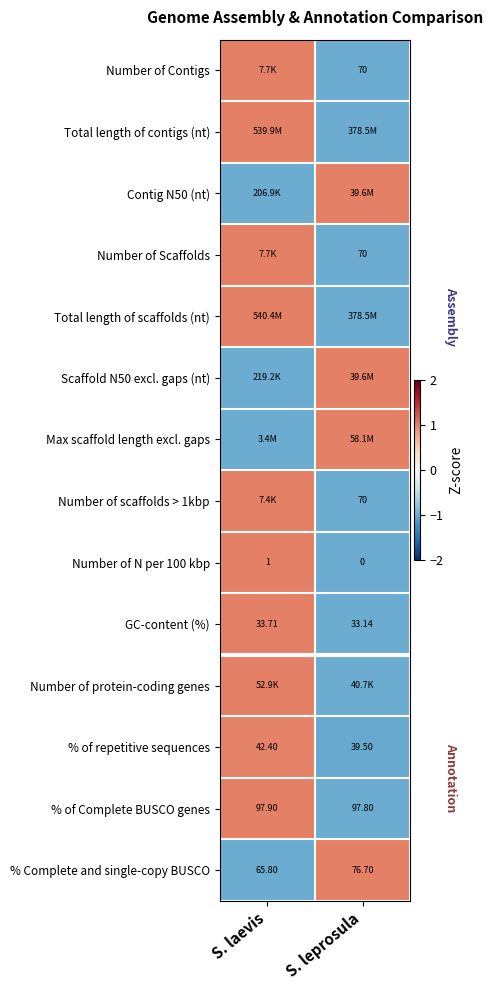

Where does the % Complete and single-copy BUSCO series first go above 76?

S. leprosula